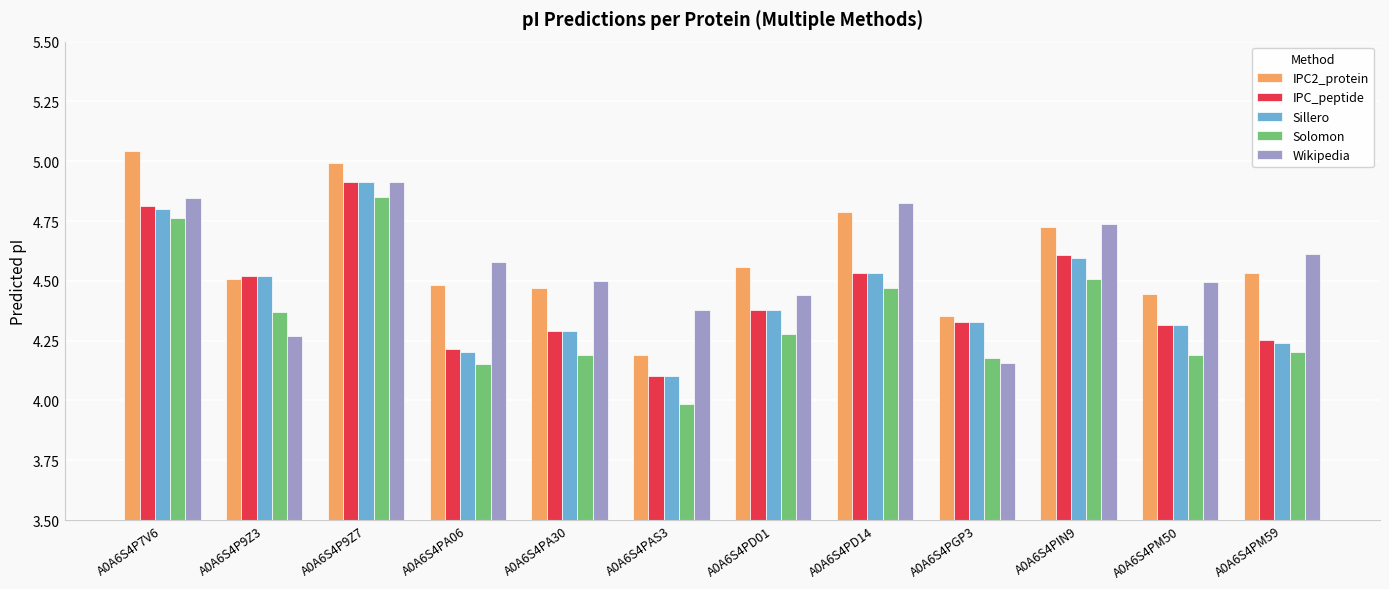

How many series are shown in this chart?

5